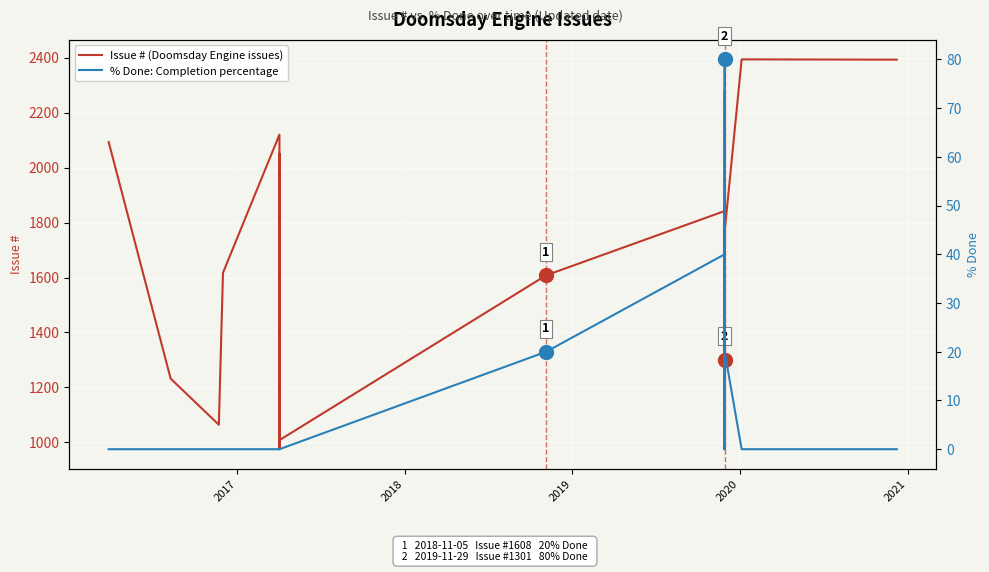

How many lines are shown in the chart?

2